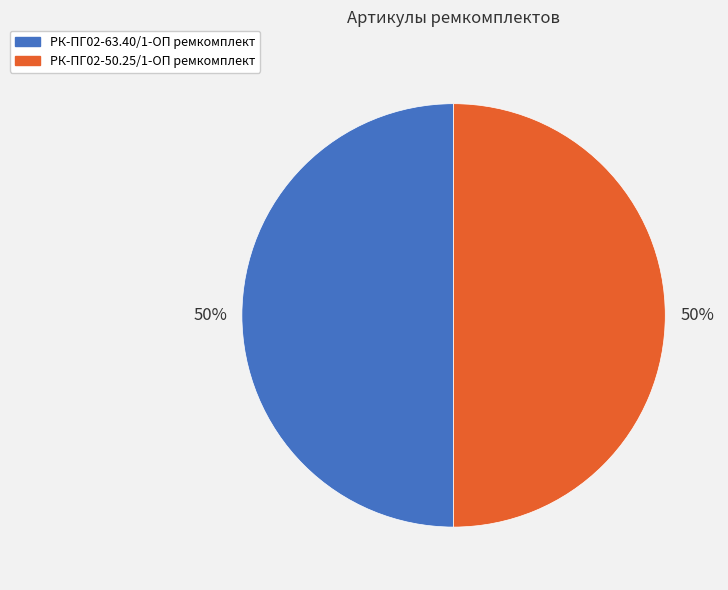

Approximately how many times larger is the value at РК-ПГ02-50.25/1-ОП ремкомплект compared to РК-ПГ02-63.40/1-ОП ремкомплект?

1.0